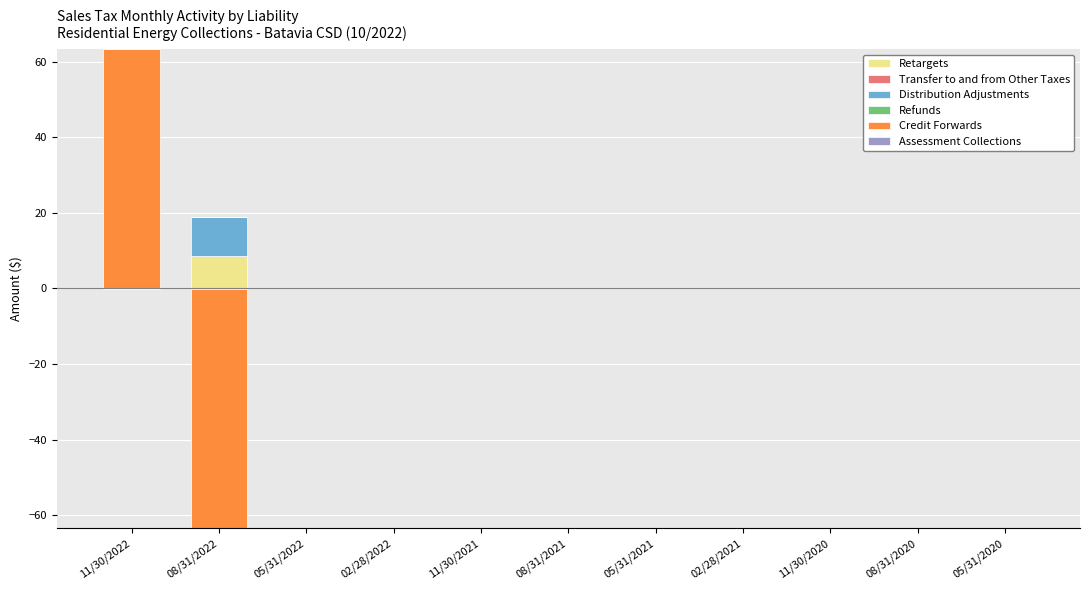

Is it true that Transfer to and from Other Taxes equals 0.0 at 11/30/2022?

True